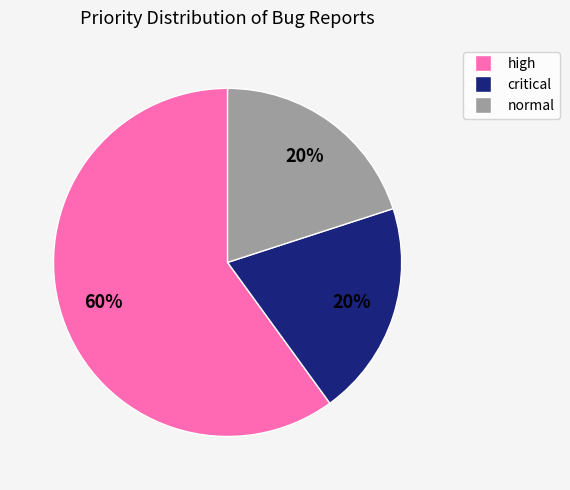

How many slices are in this pie chart?

3